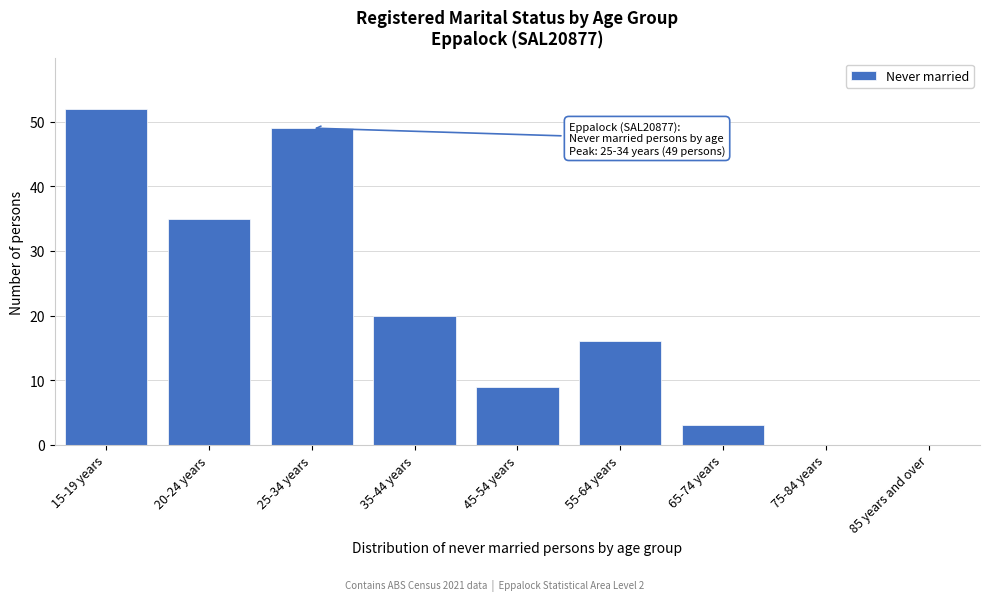

Reading right to left, extract all data points from this chart.

85 years and over=0	75-84 years=0	65-74 years=3	55-64 years=16	45-54 years=9	35-44 years=20	25-34 years=49	20-24 years=35	15-19 years=52